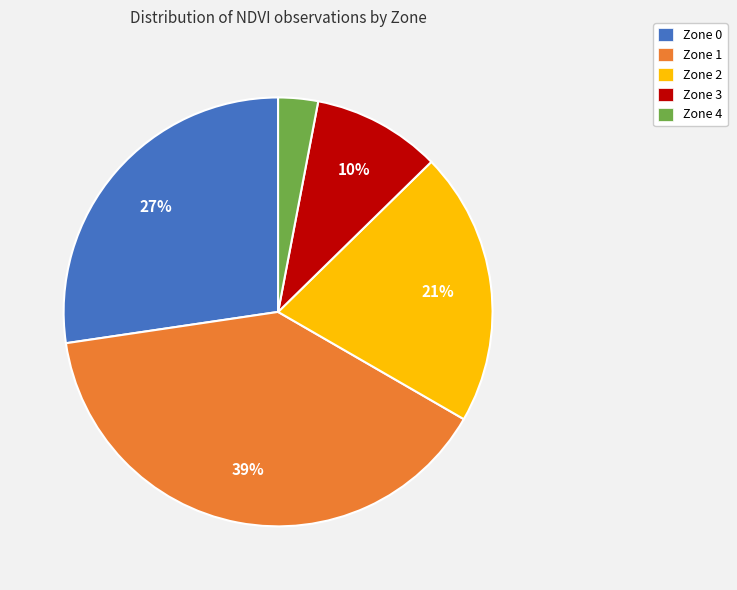

What is the ratio of the value at Zone 1 to the value at Zone 2?

1.9